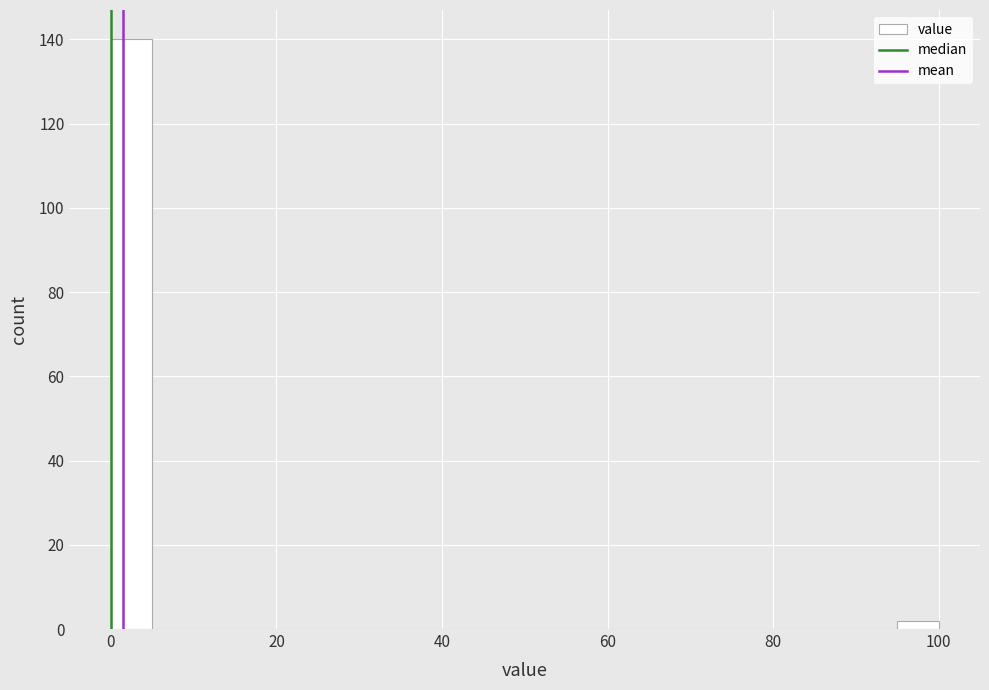

Around what value on the x-axis is the tallest bar? Give the approximate position of its centre, as read against the axis.

2